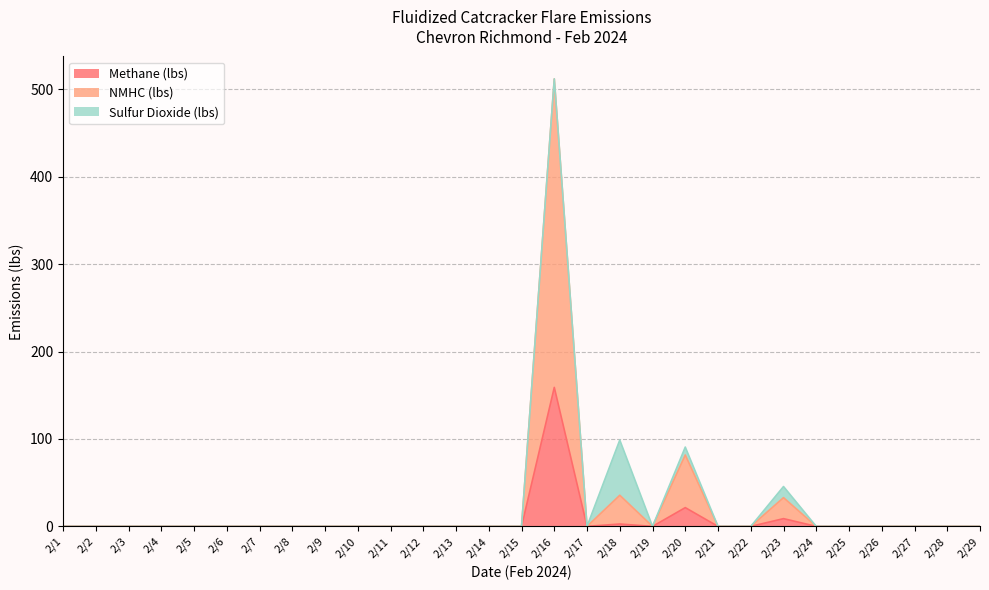

At which label is Methane (lbs) closest to 79?

2/20